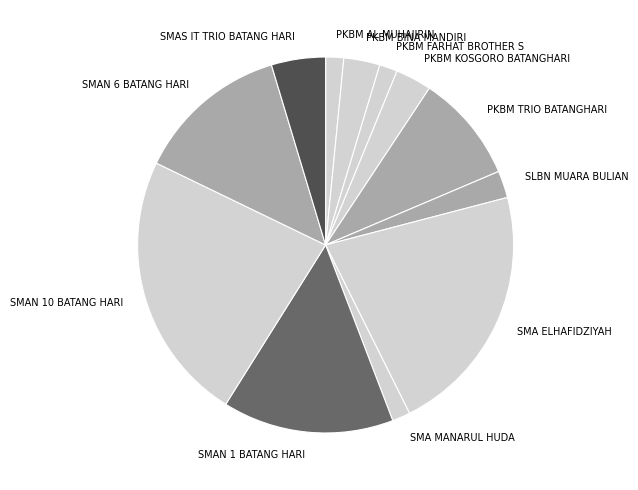

Does PKBM TRIO BATANGHARI account for over 50% of the chart?

No